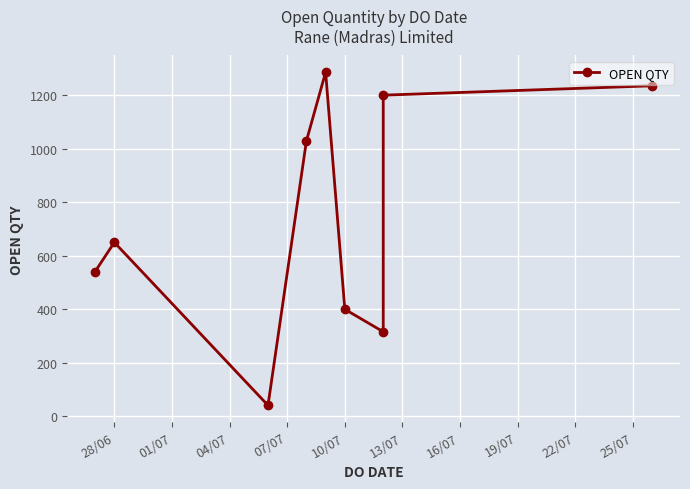

What is the minimum value shown in the chart?

41